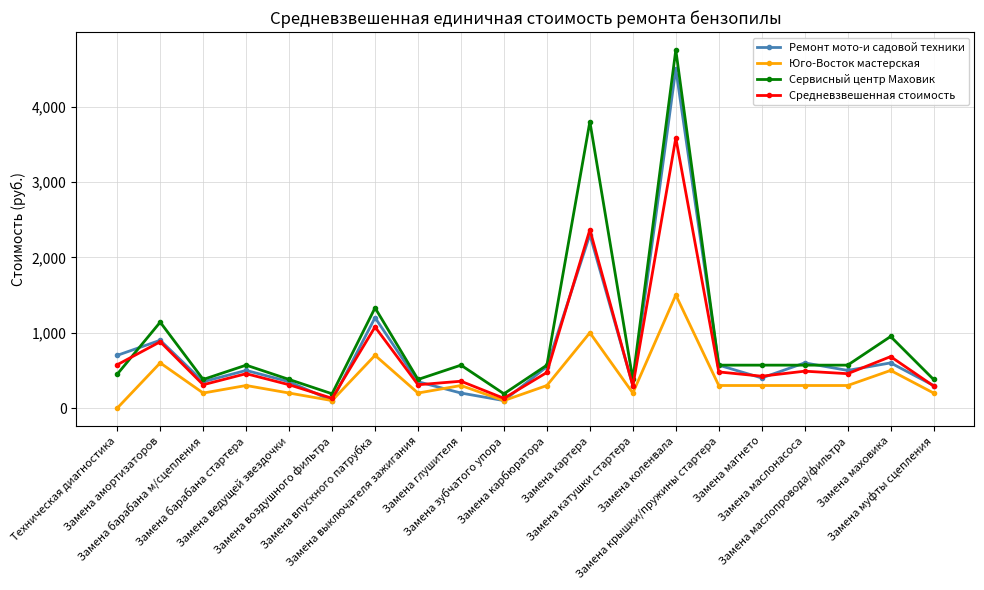

How many interior local peaks does the Ремонт мото-и садовой техники series have?

7